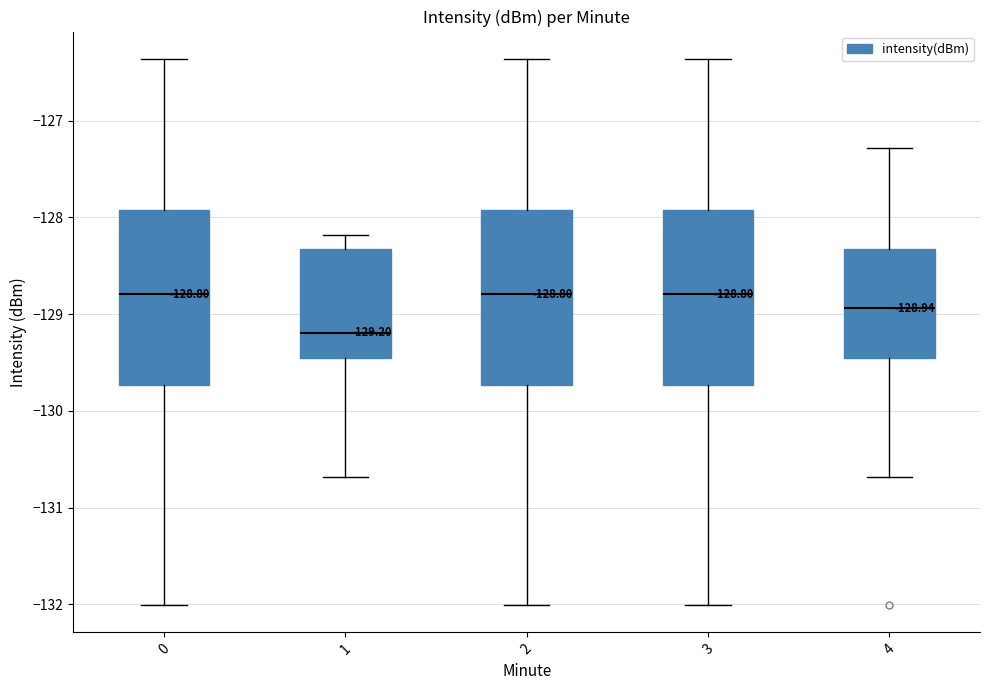

Which box has the lowest median line?

1